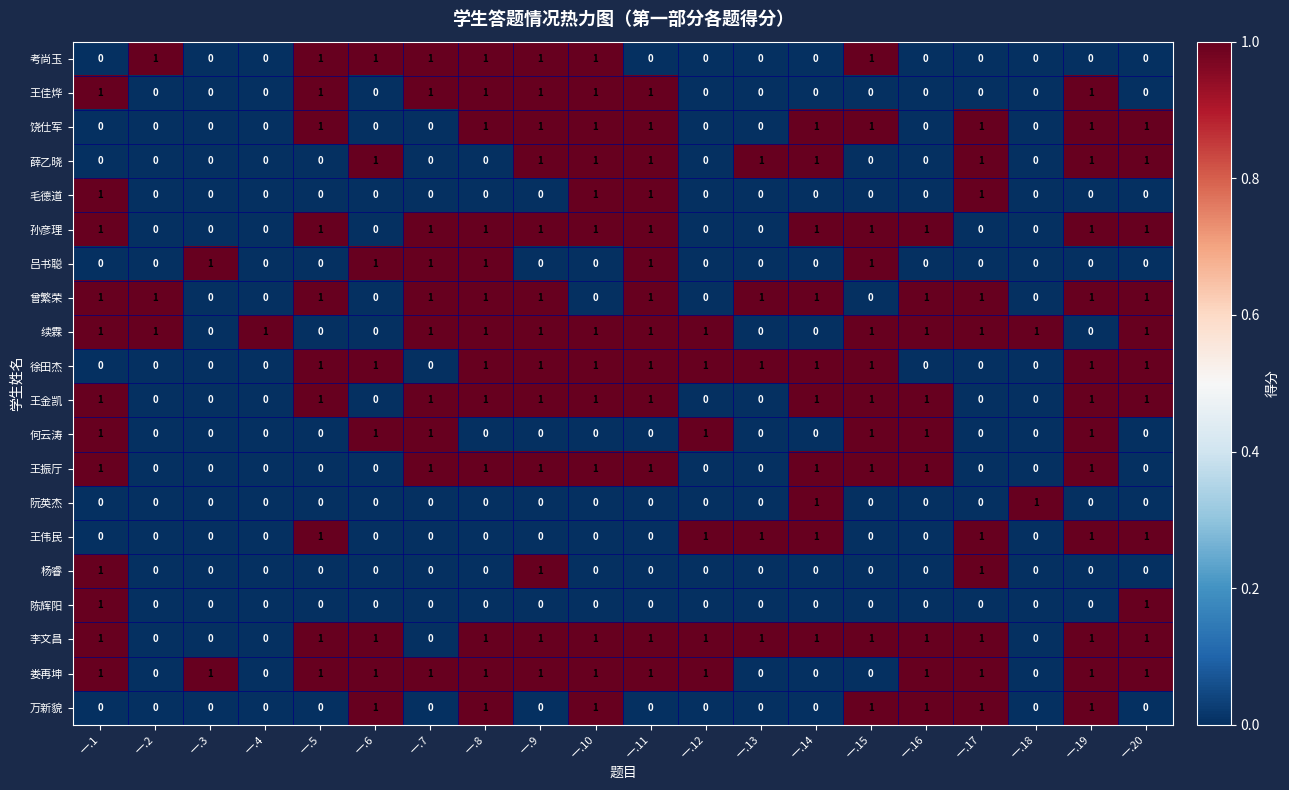

Count the 陈辉阳 values in the range 0 to 1.

20